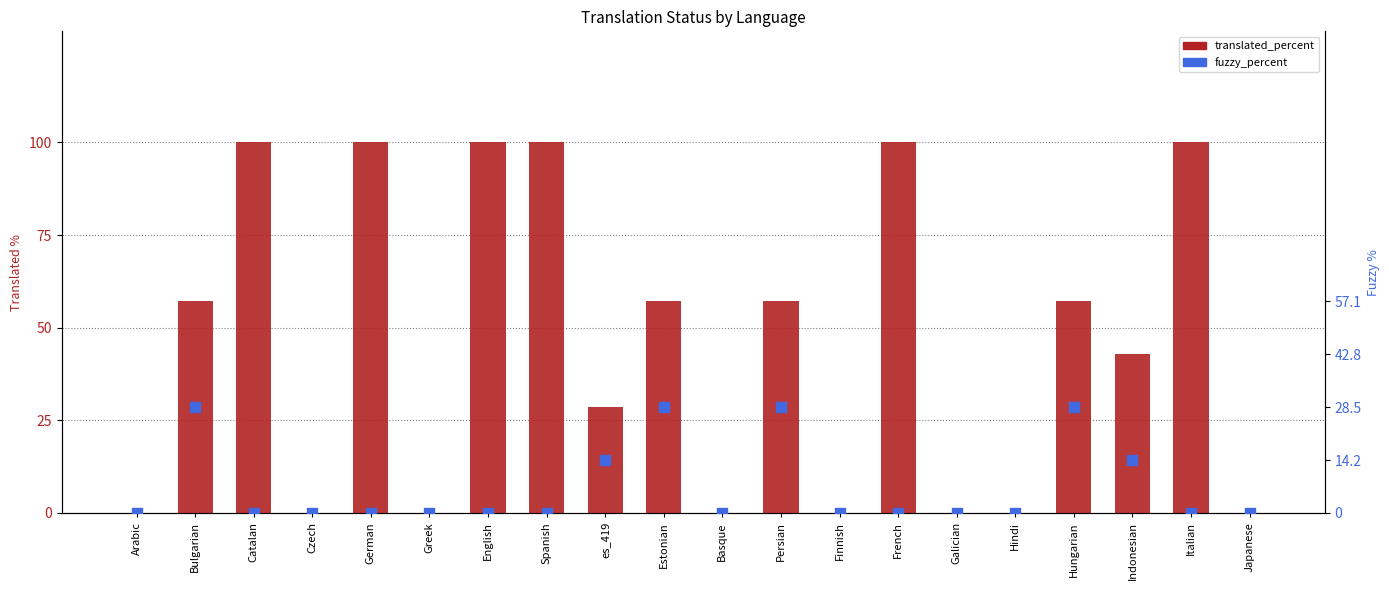

Which series has the largest total across all categories?

translated_percent